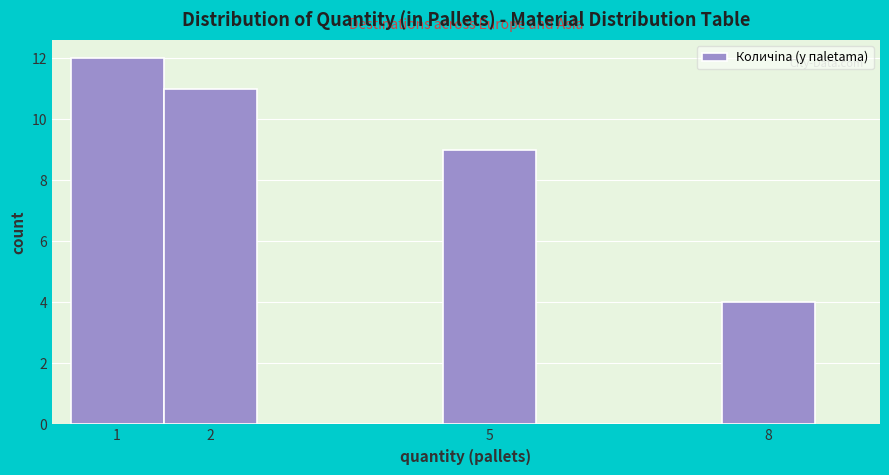

What is the height of the bar covering 7.5 to 8.5 on the x-axis? The values are not printed on the chart, so give them approximately, as read against the axis.

4